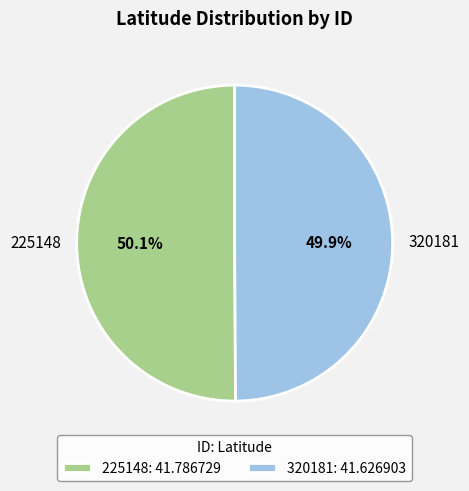

Does any single category account for the majority?

Yes